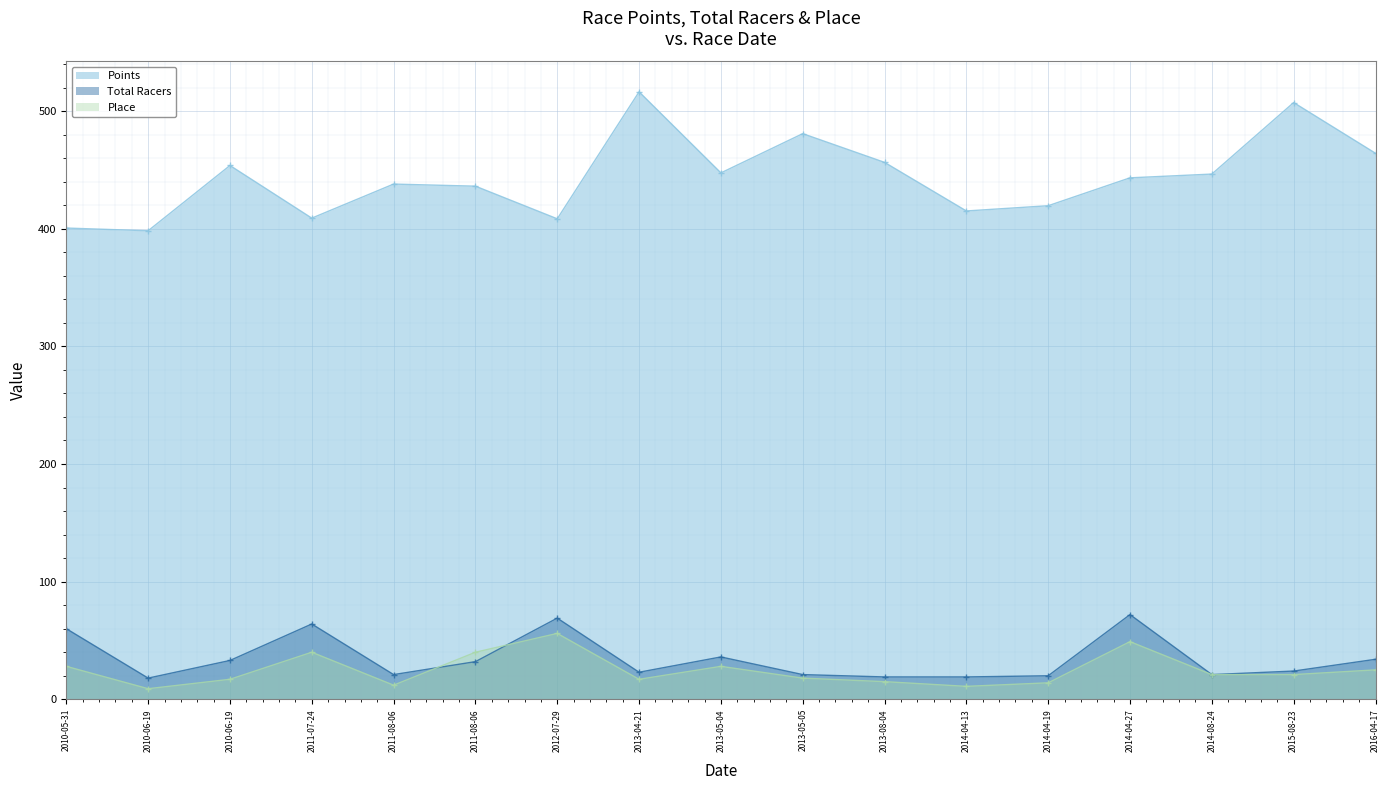

Which series changed the most between 2010-05-31 and 2010-06-19?

Points